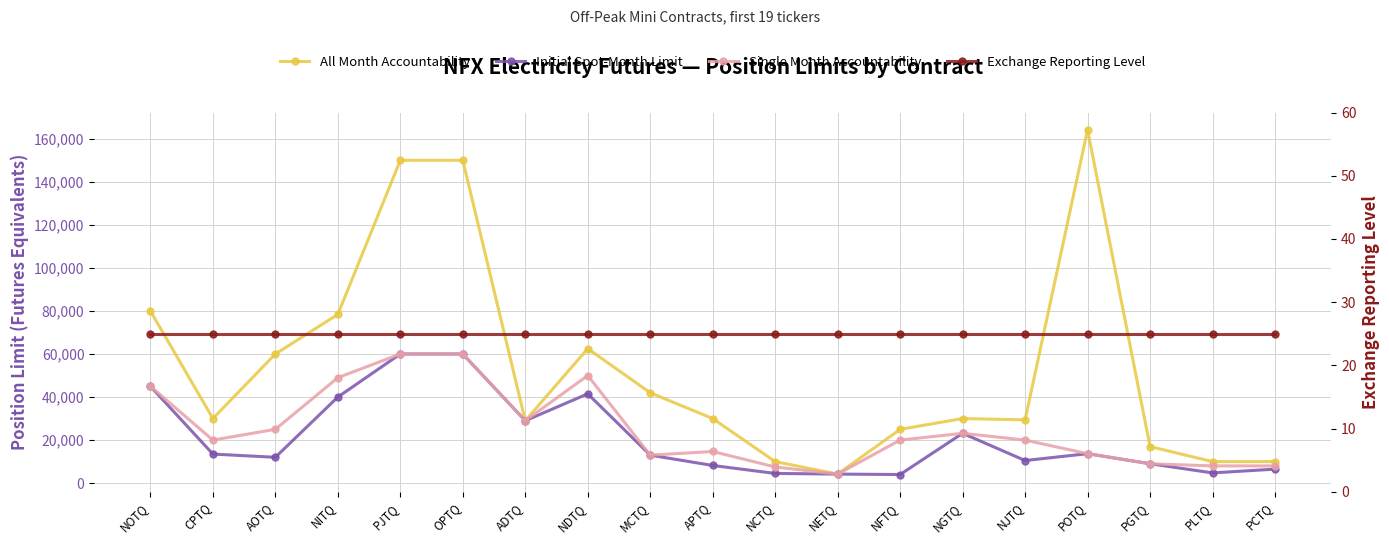

What position from the right is NJTQ?

5